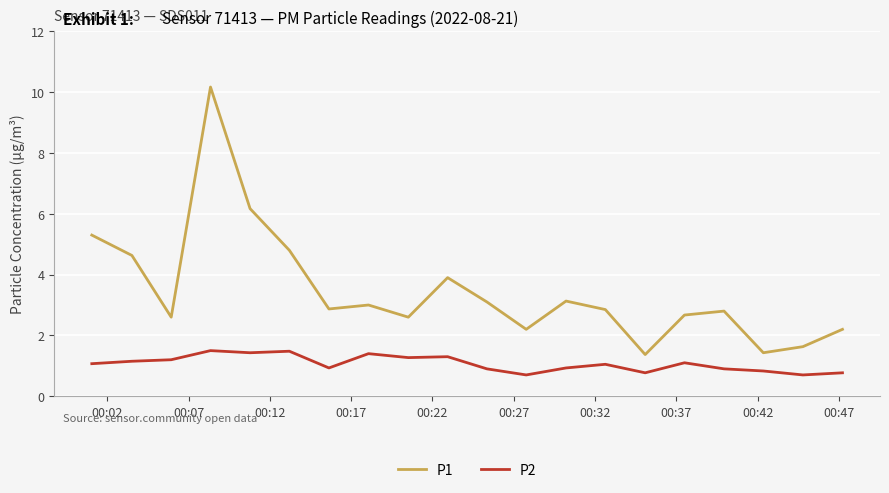

What is the minimum value for P2?

0.7